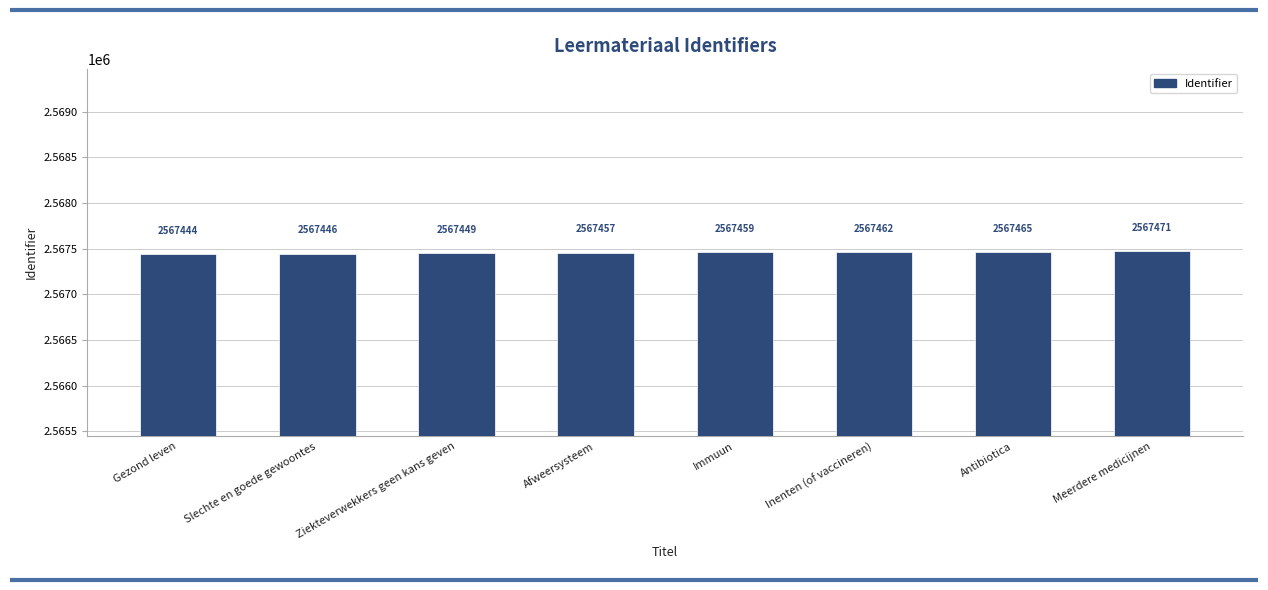

Count the values in the range 2567449 to 2567465.

5